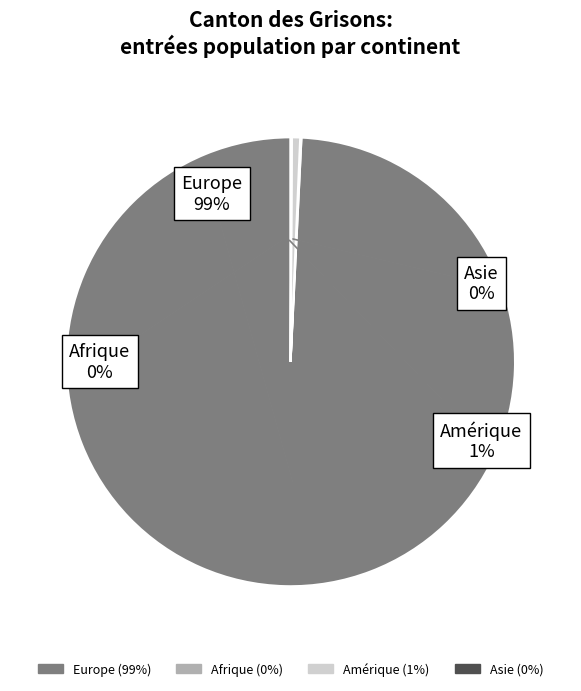

To the nearest percent, what is the combined percentage of Asie and Europe?

99%